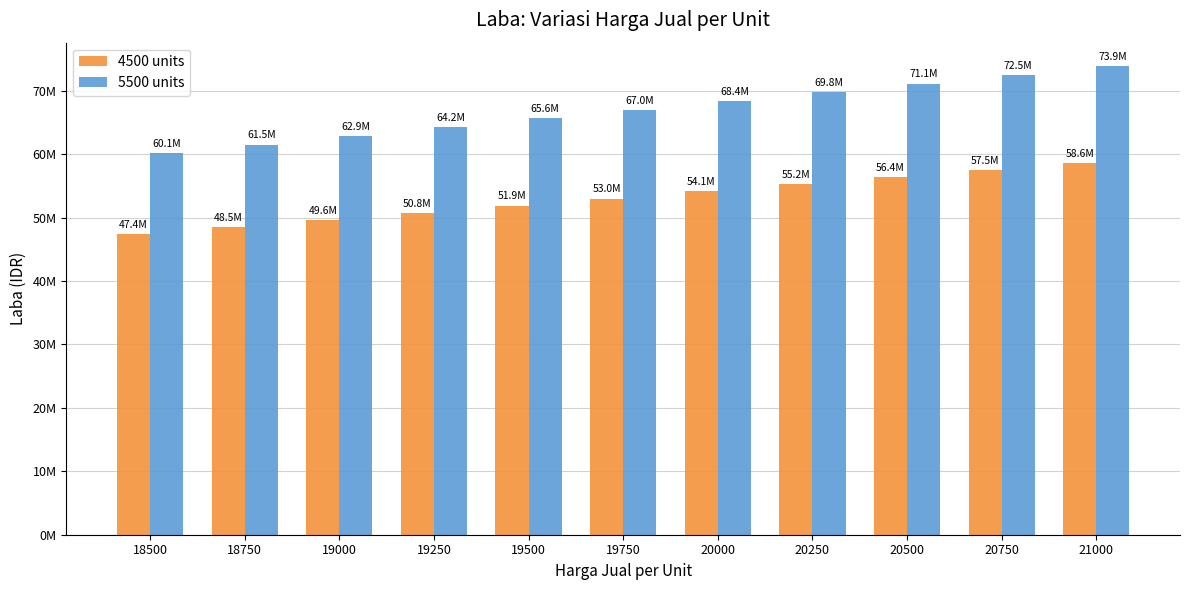

Which series changed the most between 18750 and 19250?

5500 units